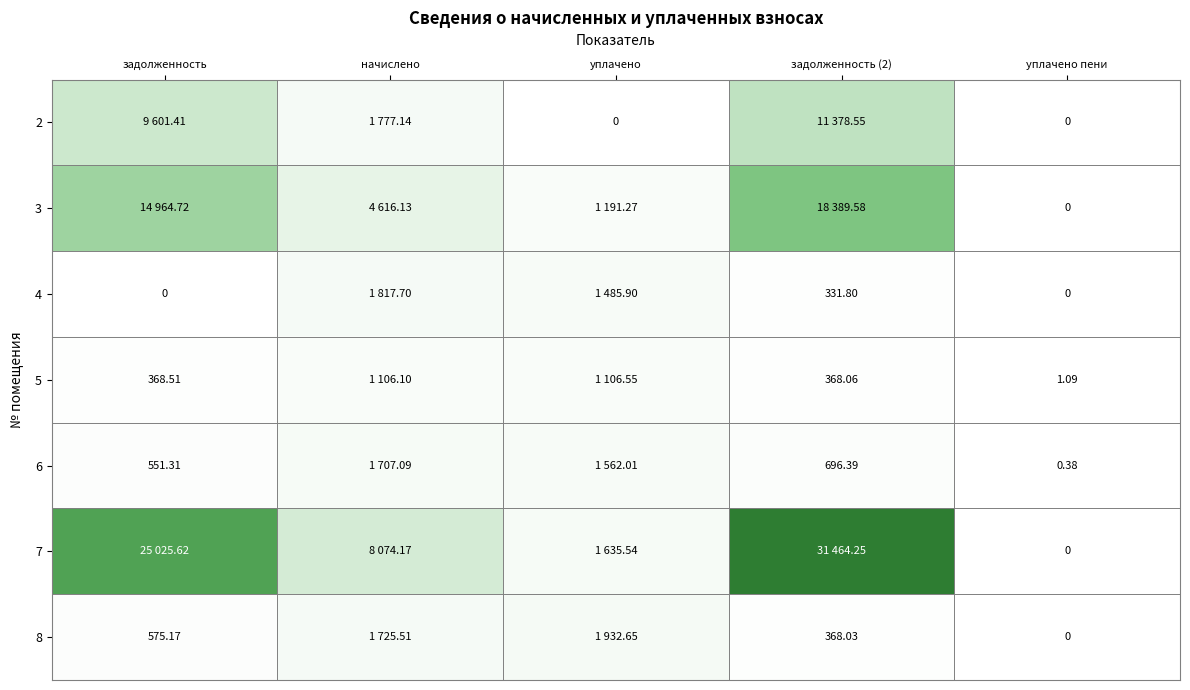

At which category is the sum across all series the highest?

задолженность (2)